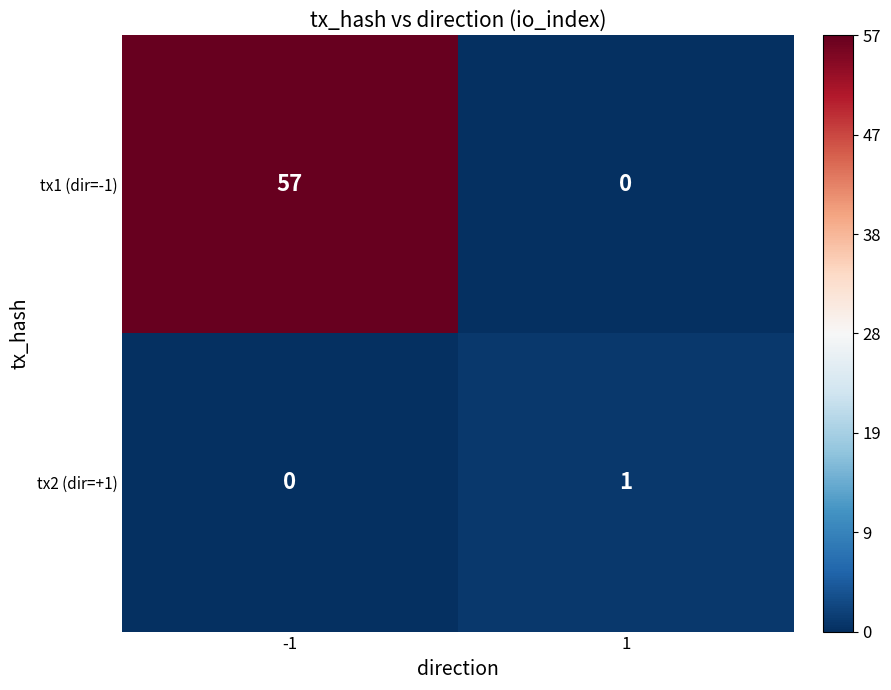

Reading left to right, what are all the values shown in this chart?

tx1 (dir=-1): -1=57	1=0
tx2 (dir=+1): -1=0	1=1